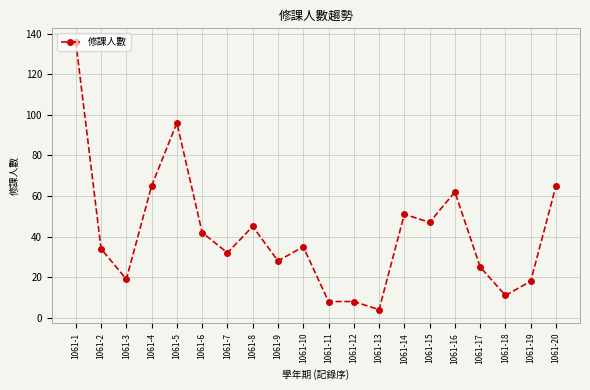

Where is the first local maximum?

1061-5